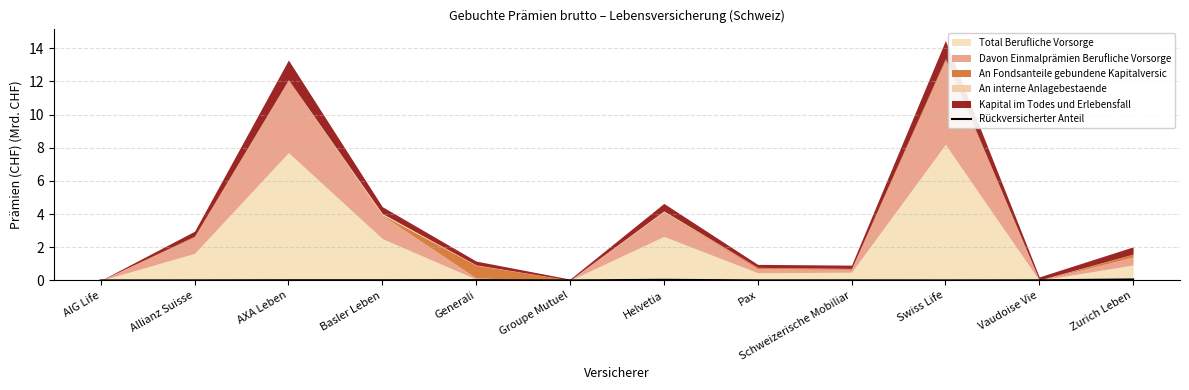

Does the chart have visible grid lines?

Yes